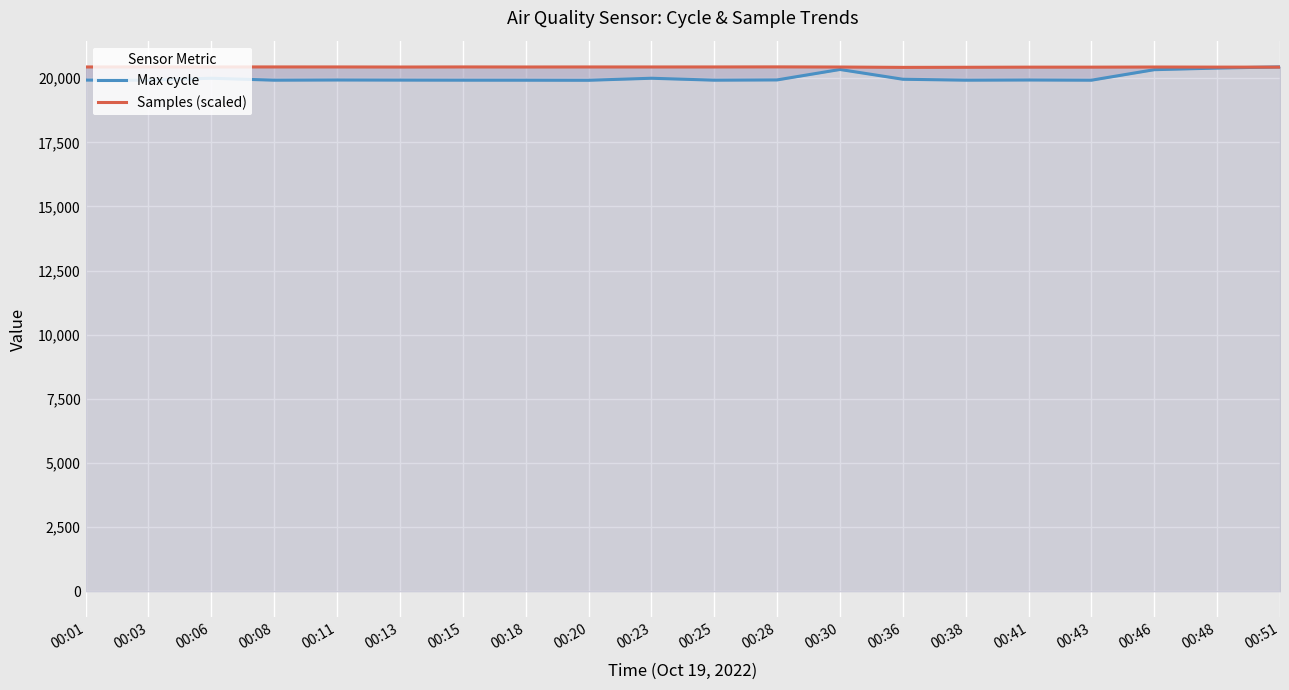

What is the total value across all series at 00:20?

40361.0